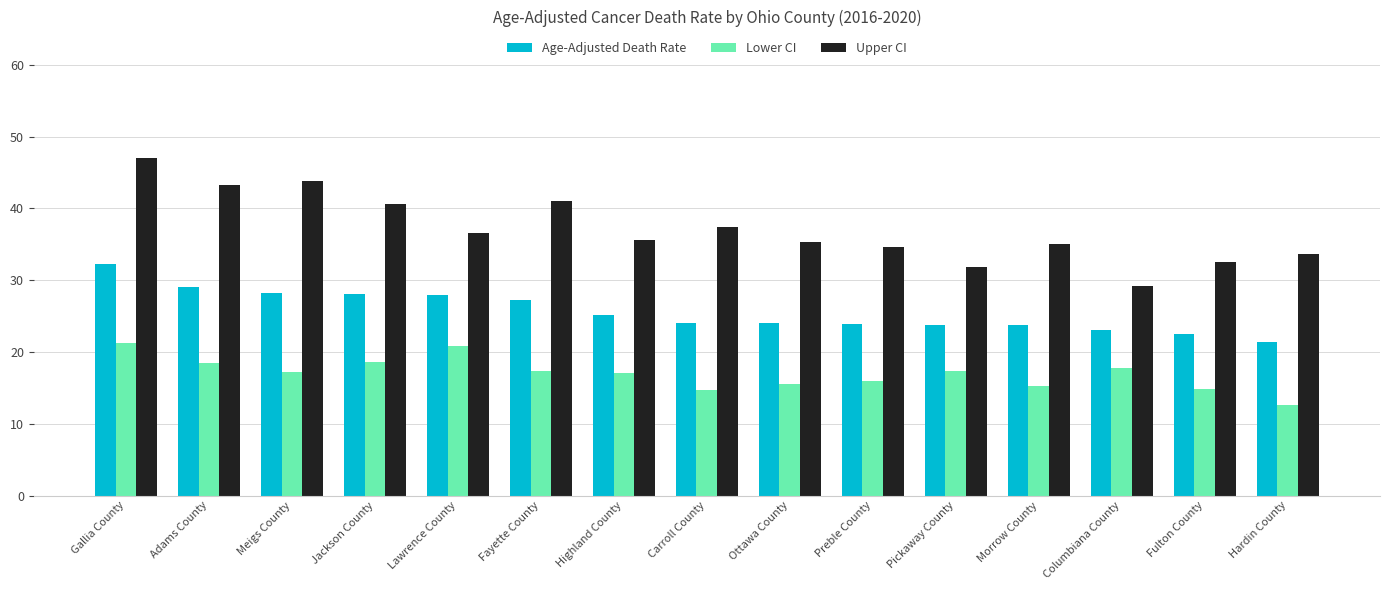

What is the label of the 13th bar from the left?

Columbiana County